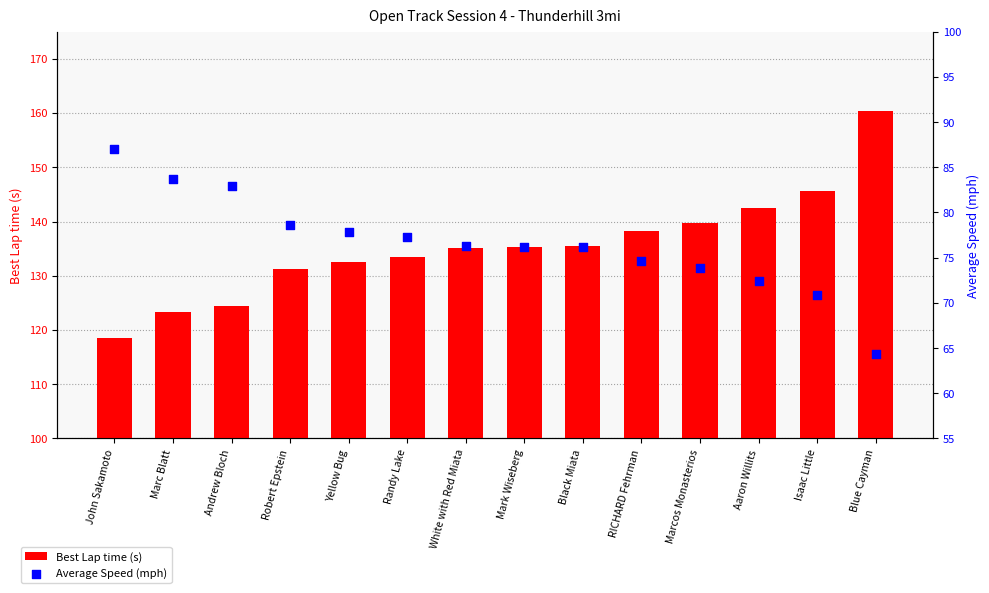

Which series has the largest total across all categories?

Best Lap time (s)